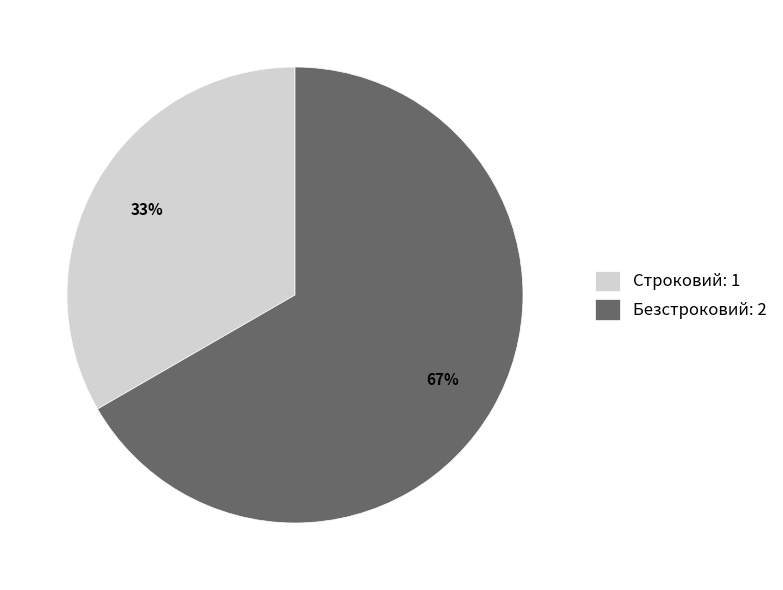

Which slice is the largest?

Безстроковий